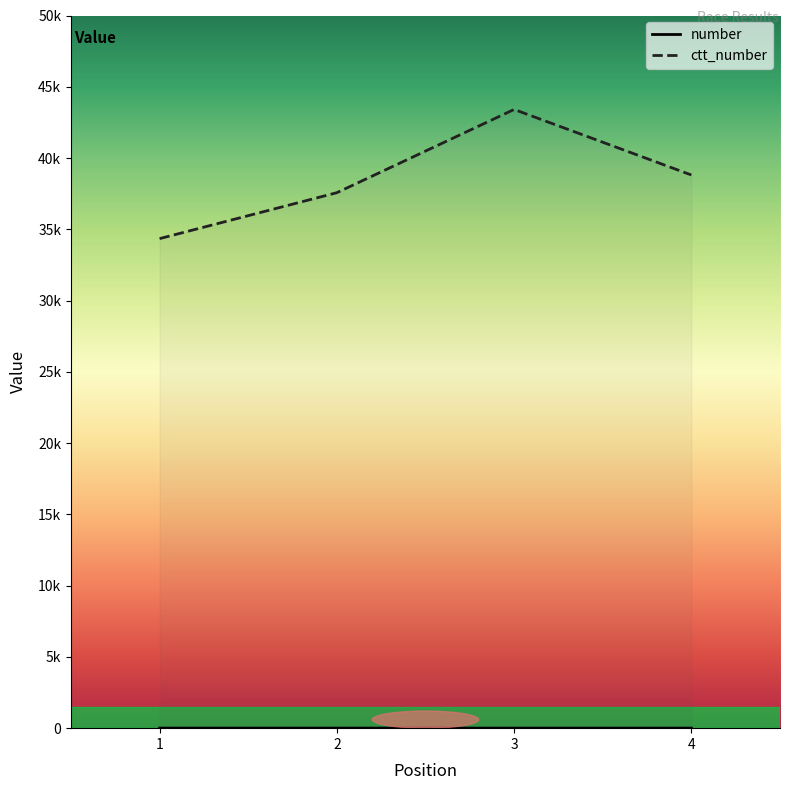

True or false: number has more than 1 points higher than both neighbors.

False